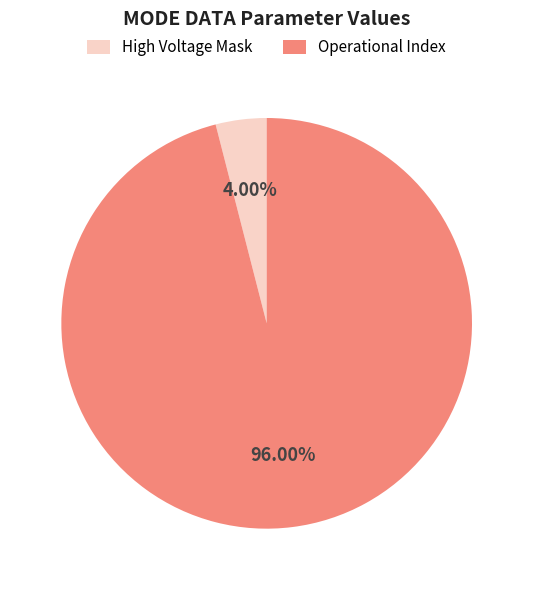

Is the sum of High Voltage Mask and Operational Index greater than half?

Yes